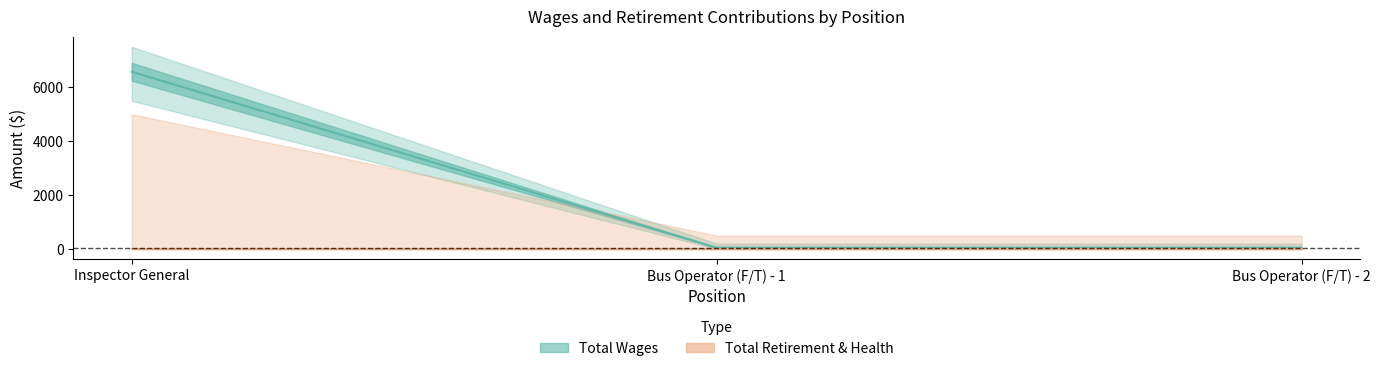

Count the Total Wages values in the range 48 to 6576.

3